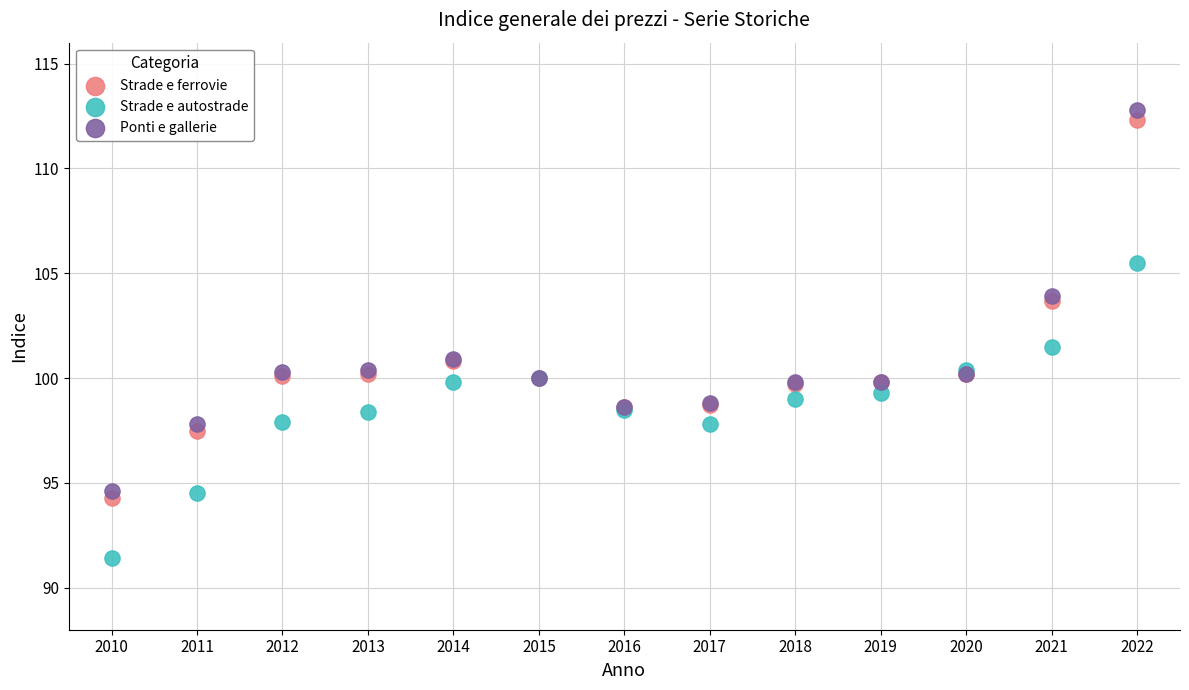

Which series has the widest spread of Y values?

Ponti e gallerie